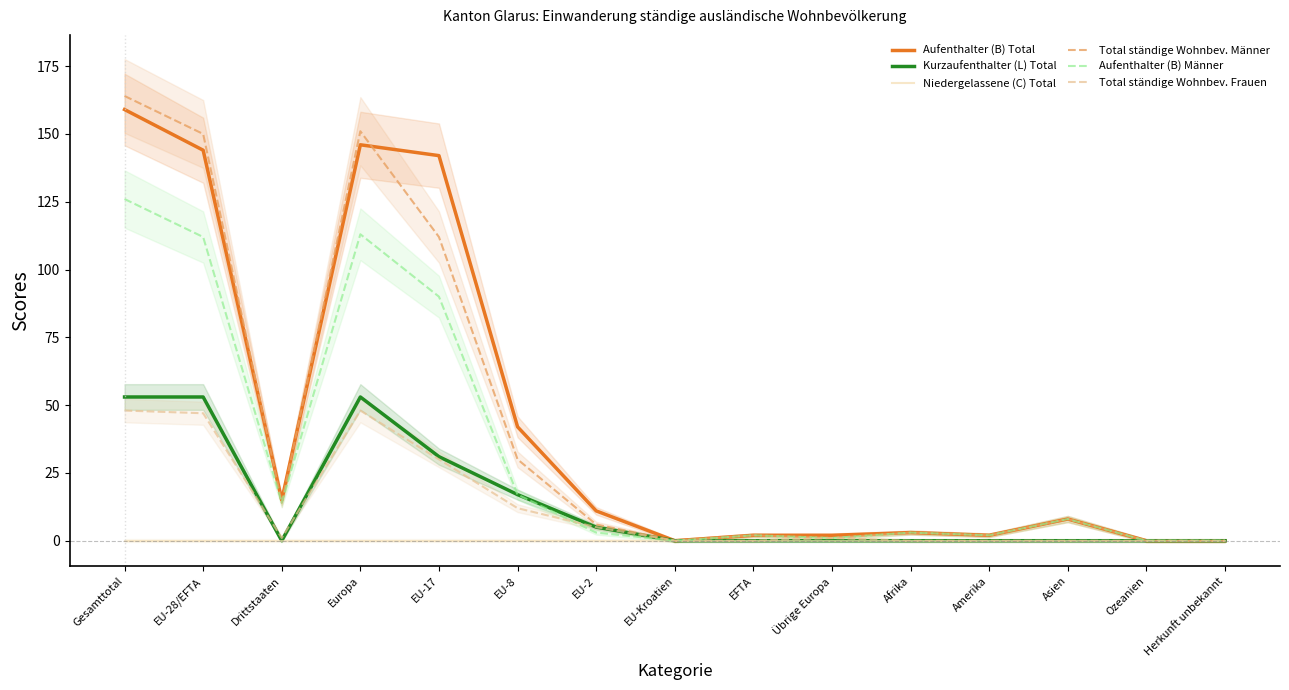

Which has a higher value, Drittstaaten or EU-Kroatien?

Drittstaaten